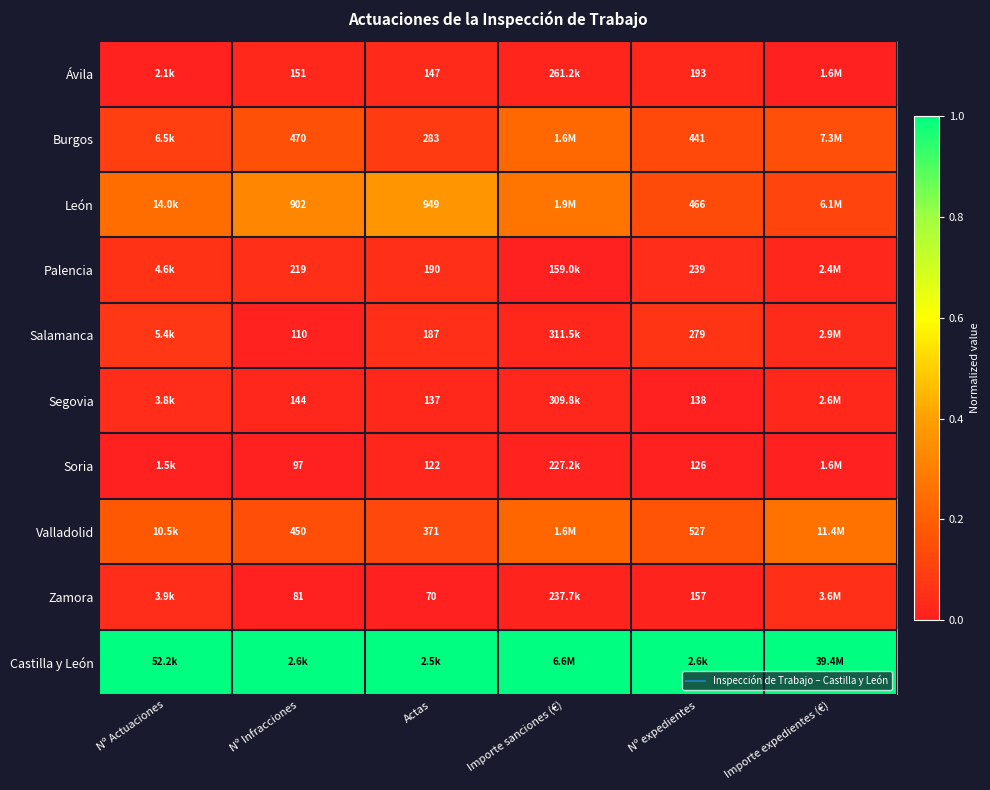

True or false: Burgos has a value of 0.2 at Nº Infracciones.

True